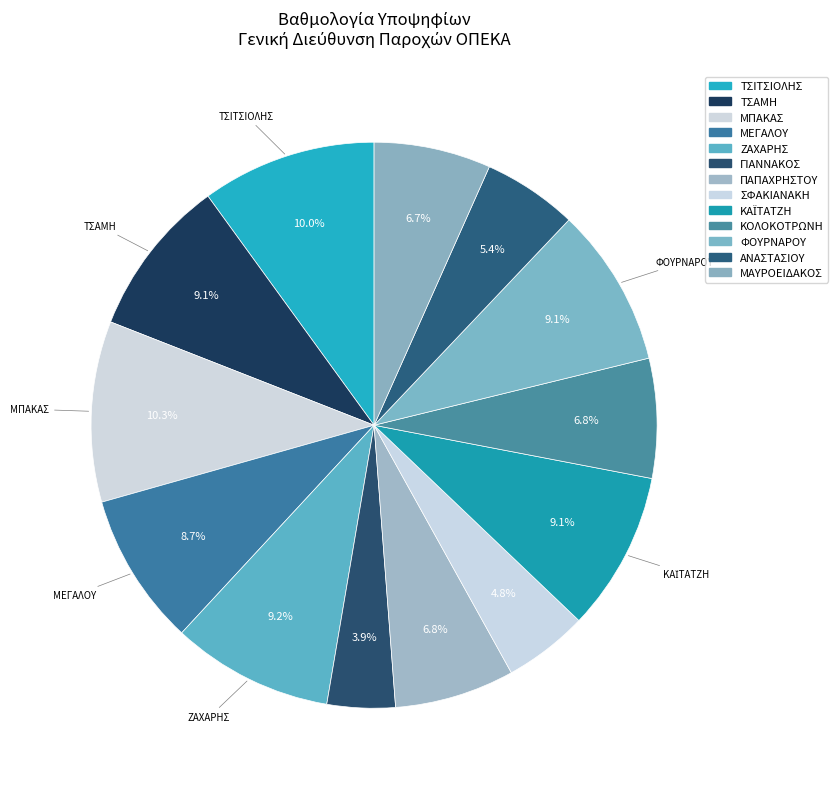

How many slices are in this pie chart?

13